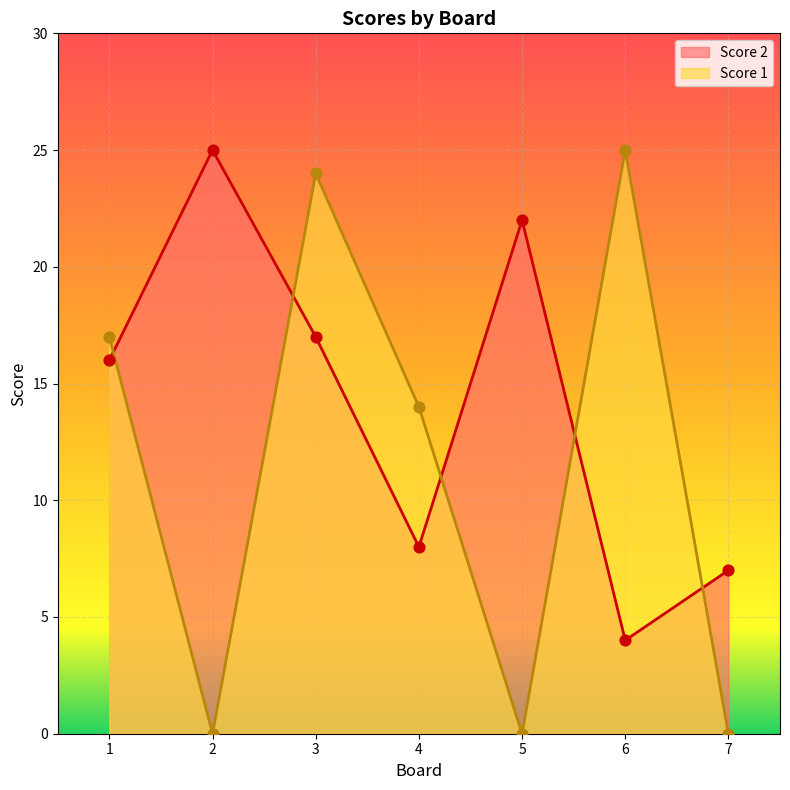

Which series has the widest spread of Y values?

Score 1